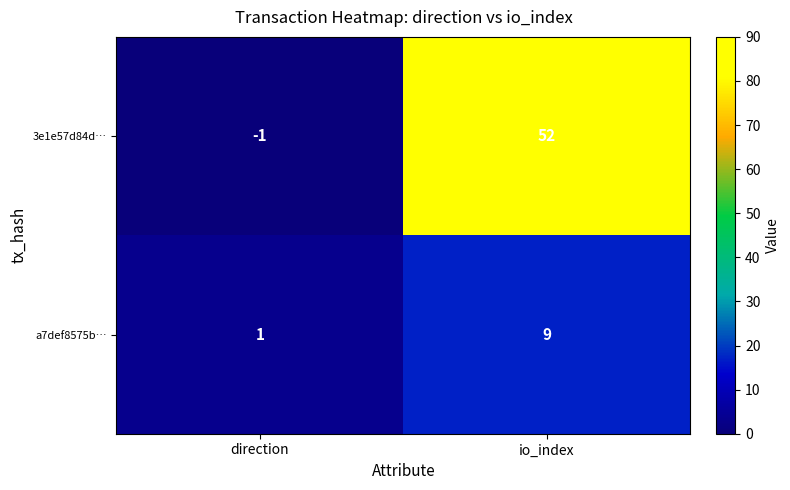

What is the average value of the a7def8575b… series?

5